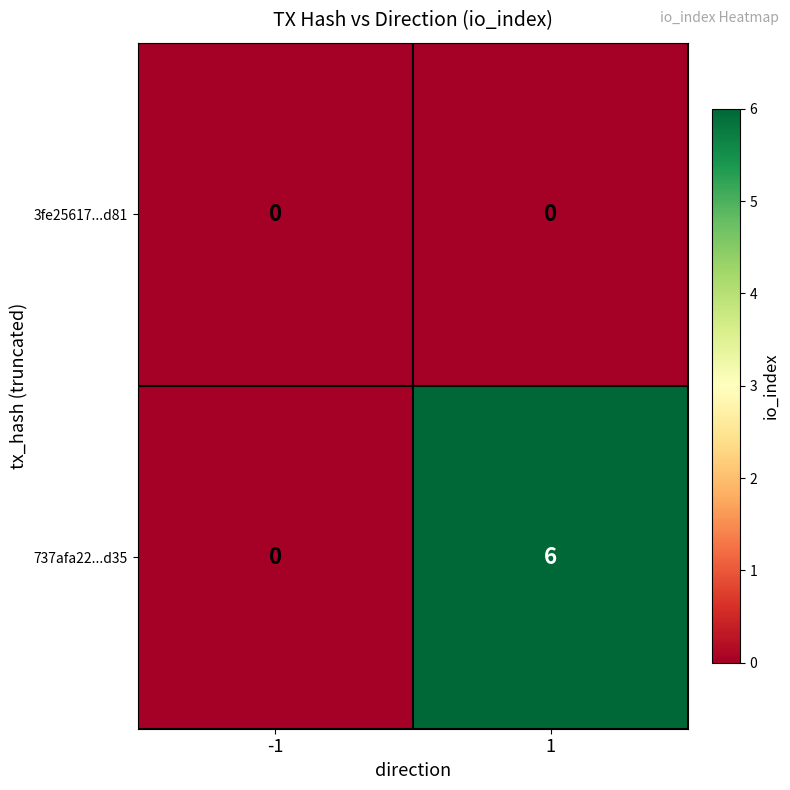

List the series in order of their peak value, highest first.

737afa22...d35, 3fe25617...d81